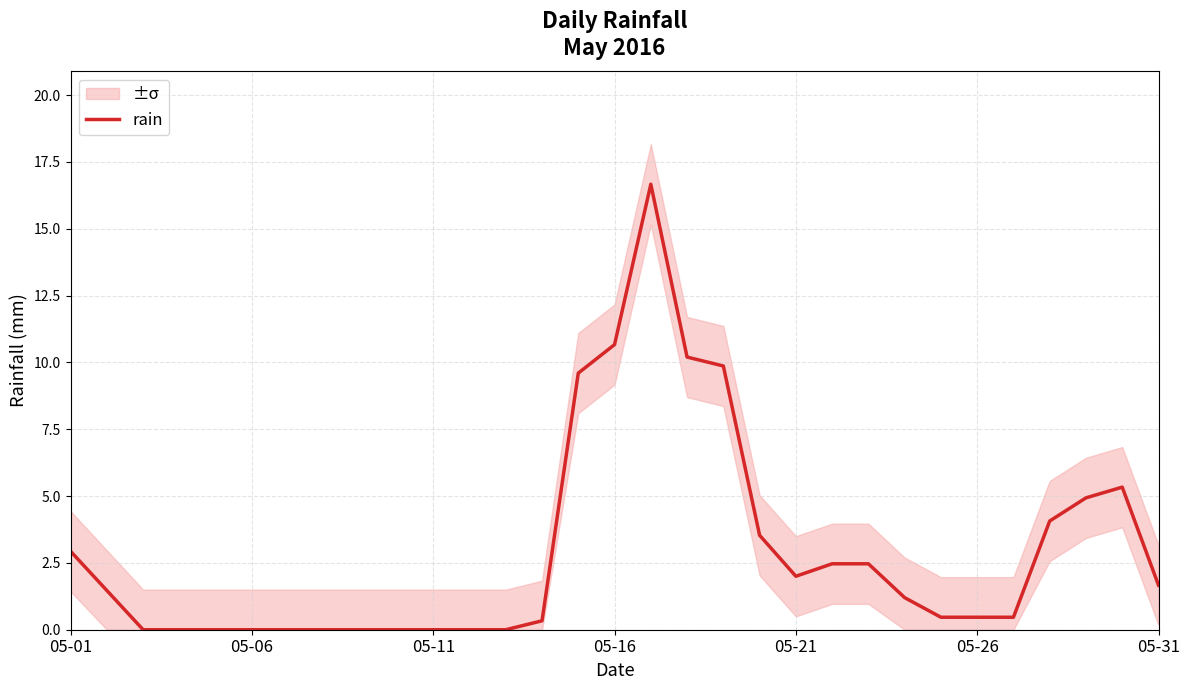

Which has a higher value, 22 or 12?

22